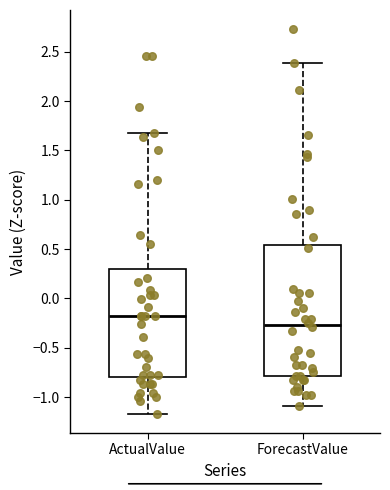

Where does the upper whisker of the box for ForecastValue end on the y-axis? The values are not printed on the chart, so give them approximately, as read against the axis.

2.40